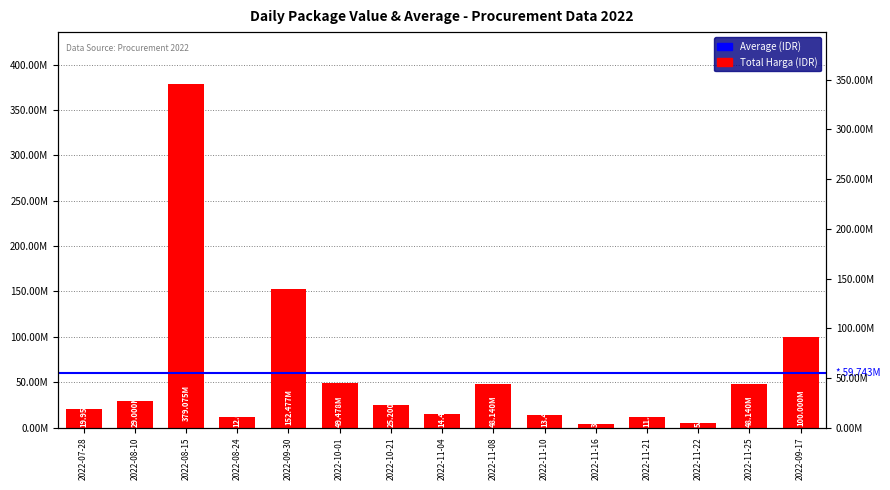

What is the approximate value at 2022-11-25, to the nearest 100?

48140000